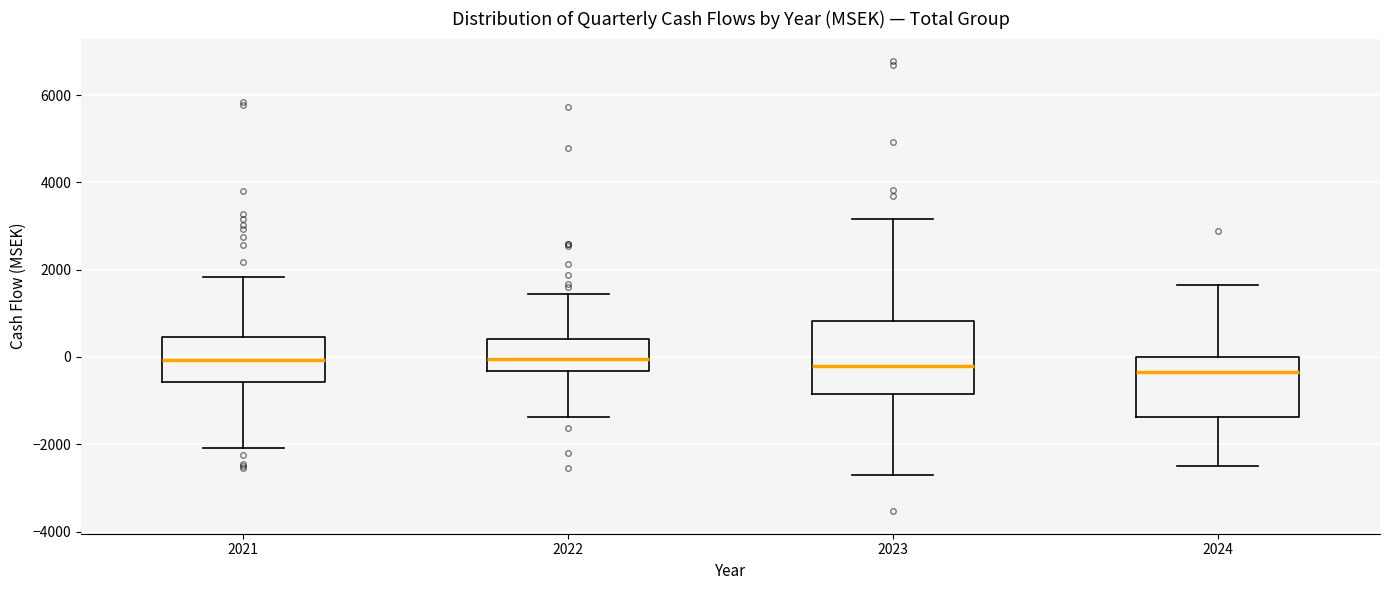

Reading left to right, transcribe this box plot: for each box, give where its median line is, the range the box spans, and where its two whiskers end, as read against the y-axis. The values are not printed on the chart, so give them approximately, as read against the axis.

2021: median 0, box -600 to 400, whiskers -2000 to 1800
2022: median 0, box -400 to 400, whiskers -1400 to 1400
2023: median -200, box -800 to 800, whiskers -2800 to 3200
2024: median -400, box -1400 to 0, whiskers -2600 to 1600